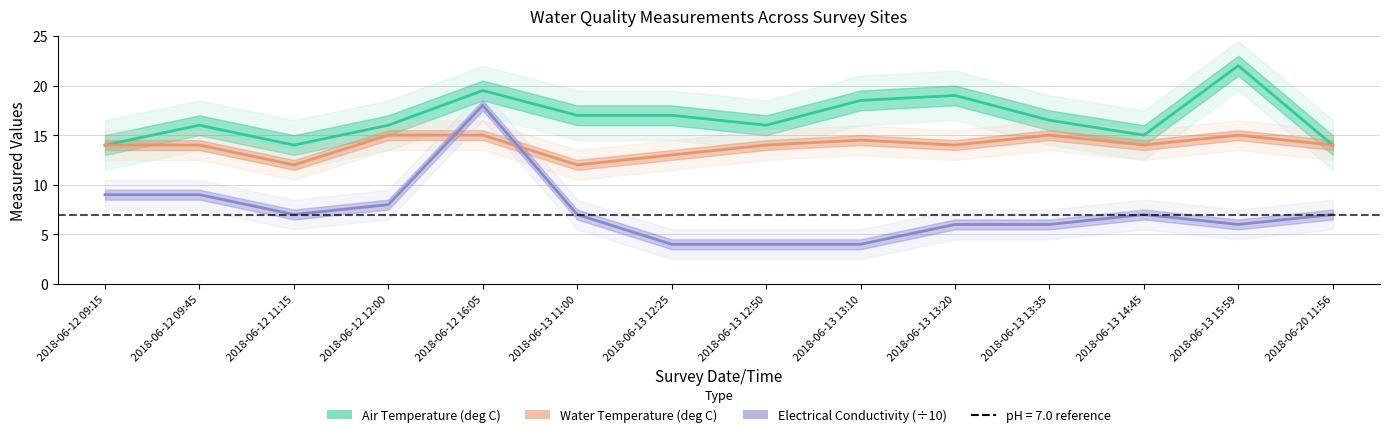

At which label does Air Temperature (deg C) reach its minimum?

2018-06-12 09:15